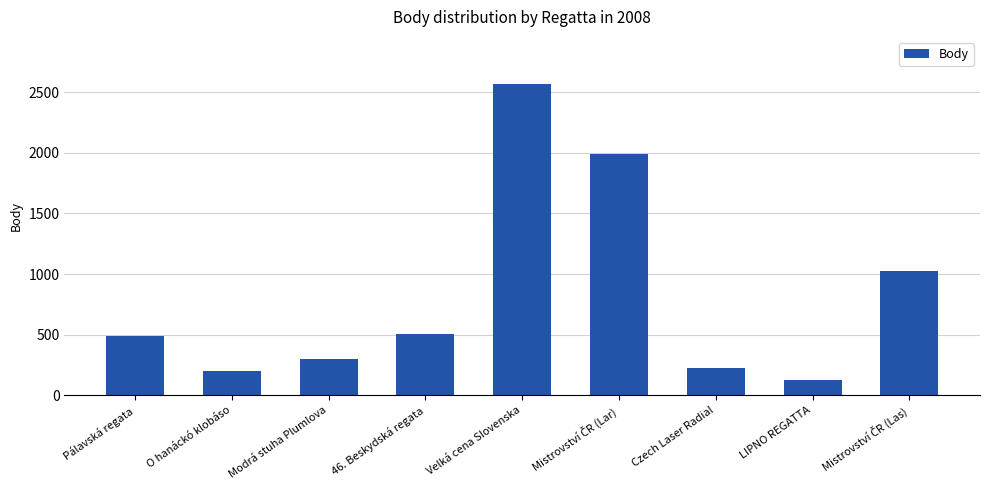

Between O hanáckó klobáso and Velká cena Slovenska, which is larger?

Velká cena Slovenska